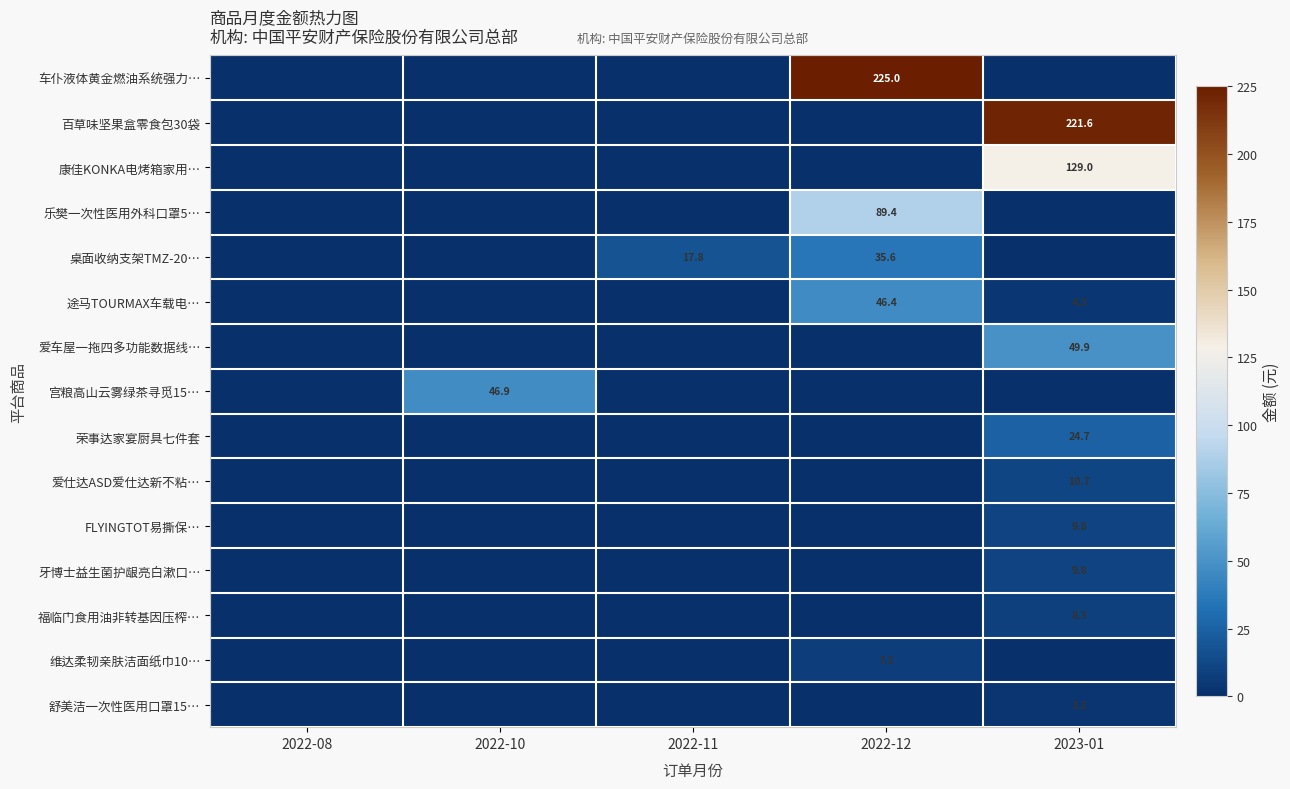

List the series in order of their peak value, highest first.

车仆液体黄金燃油系统强力…, 百草味坚果盒零食包30袋, 康佳KONKA电烤箱家用…, 乐樊一次性医用外科口罩5…, 爱车屋一拖四多功能数据线…, 宫粮高山云雾绿茶寻觅15…, 途马TOURMAX车载电…, 桌面收纳支架TMZ-20…, 荣事达家宴厨具七件套, 爱仕达ASD爱仕达新不粘…, FLYINGTOT易撕保…, 牙博士益生菌护龈亮白漱口…, 福临门食用油非转基因压榨…, 维达柔韧亲肤洁面纸巾10…, 舒美洁一次性医用口罩15…